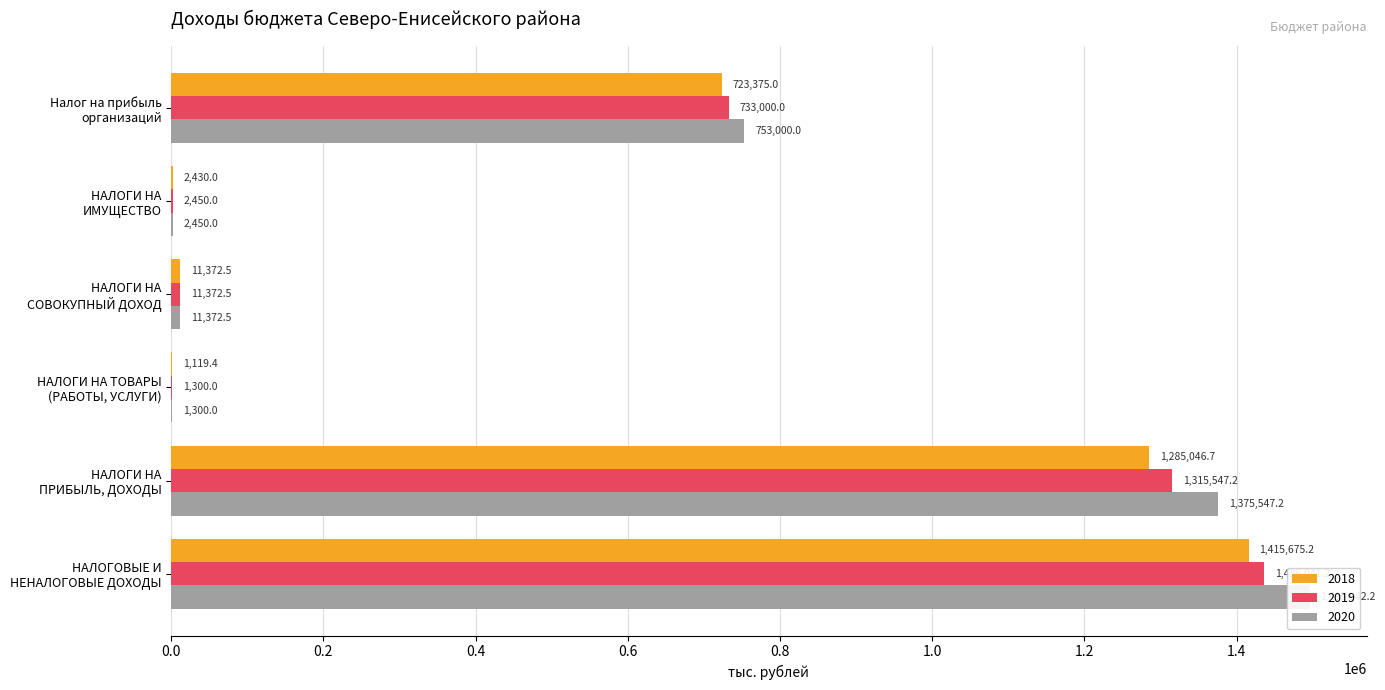

What are all the series names shown in the legend?

2018, 2019, 2020